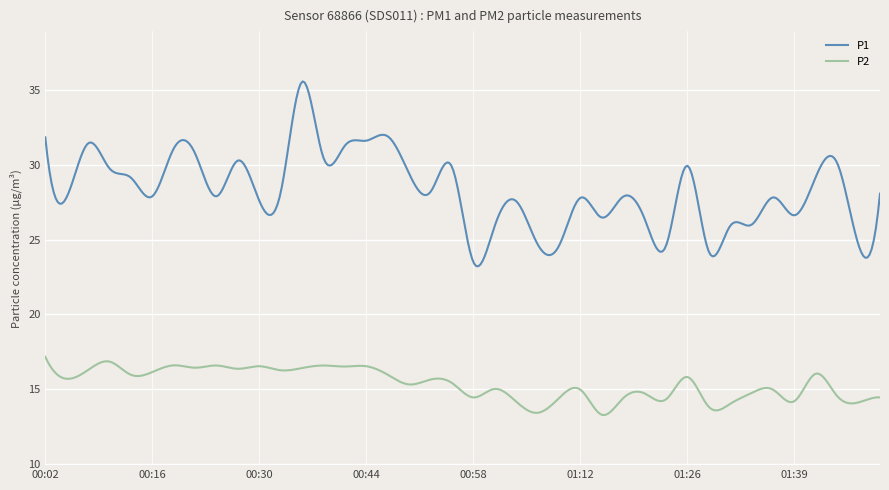

List the series in order of their overall mean, lowest first.

P2, P1